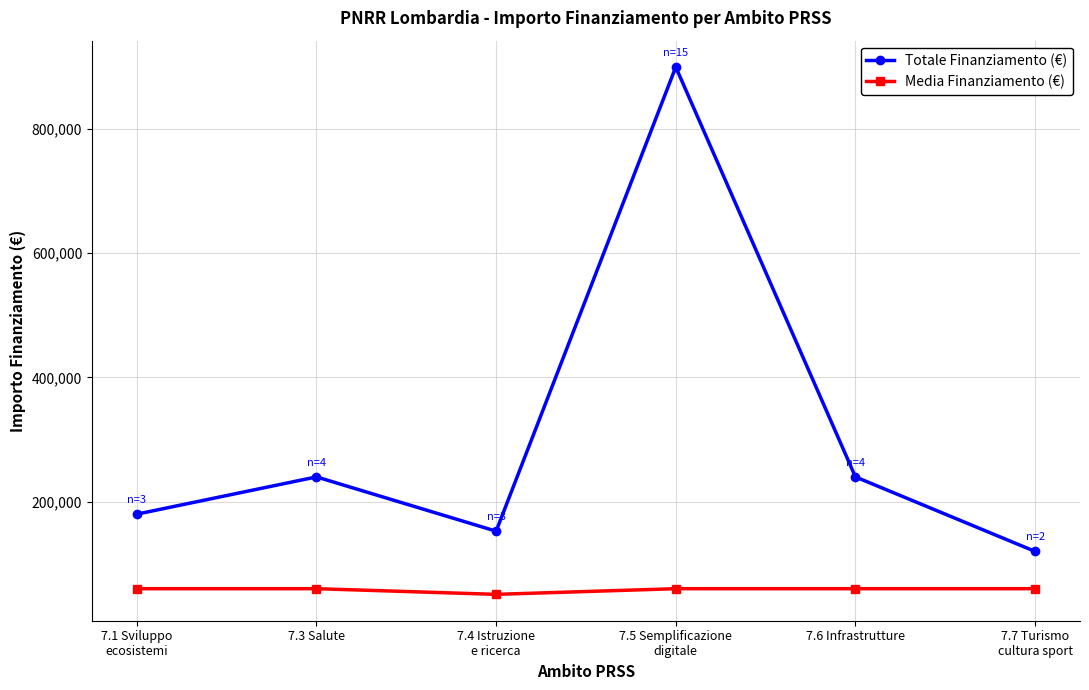

How many values in the Totale Finanziamento (€) series are below 239864?

3